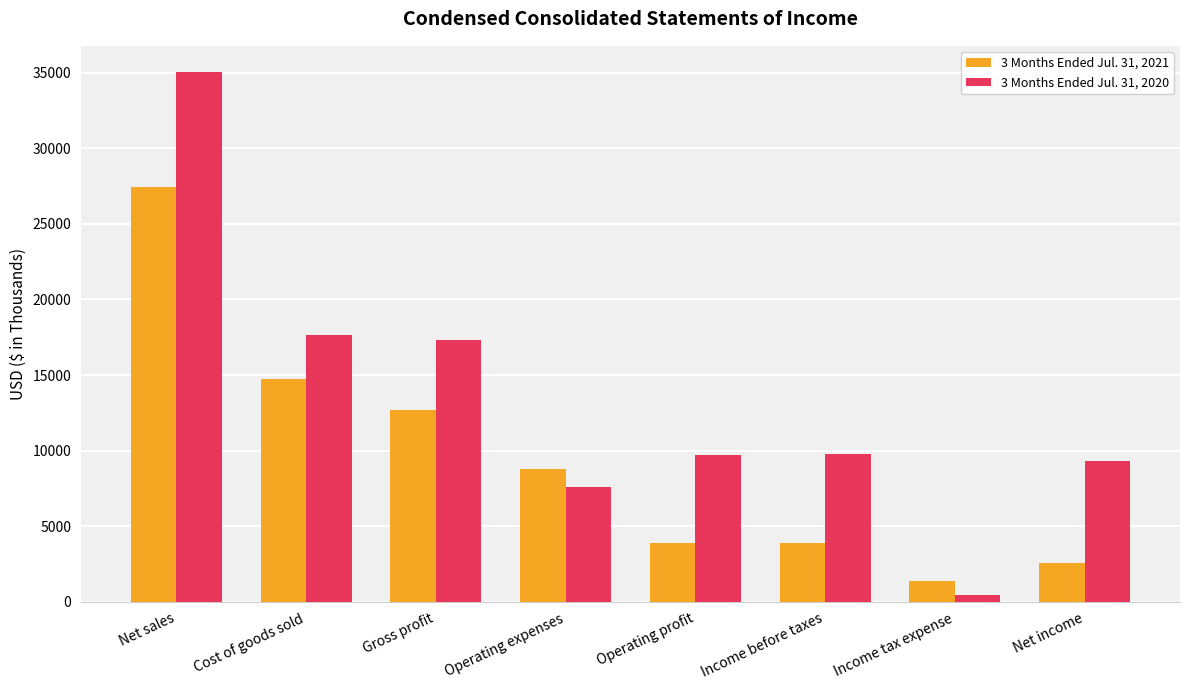

What is the minimum value shown in the chart?

424